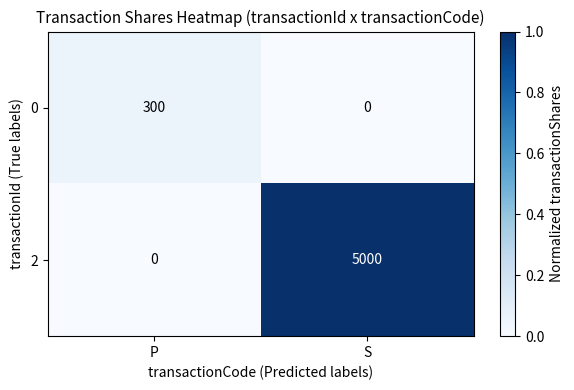

What value does the 0 series have at P?

300